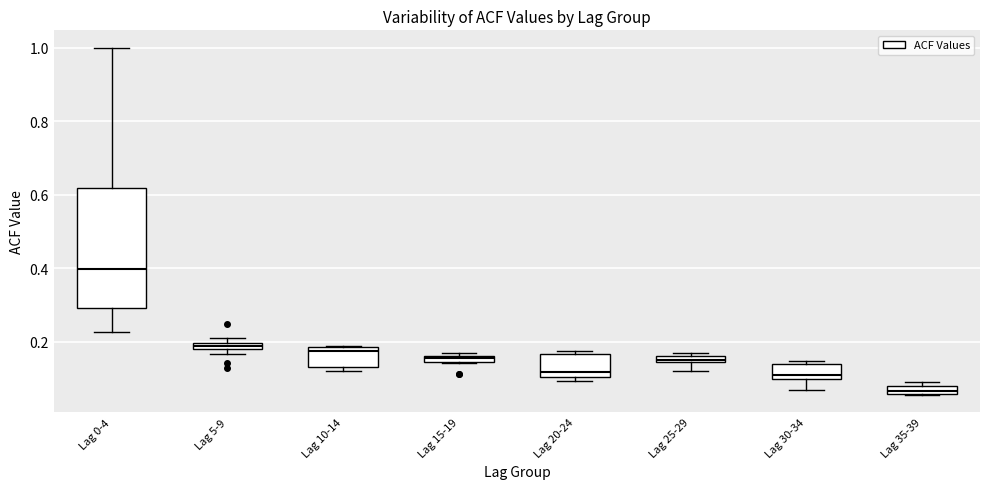

Where is the upper edge of the box for Lag 0-4 on the y-axis? The values are not printed on the chart, so give them approximately, as read against the axis.

0.62